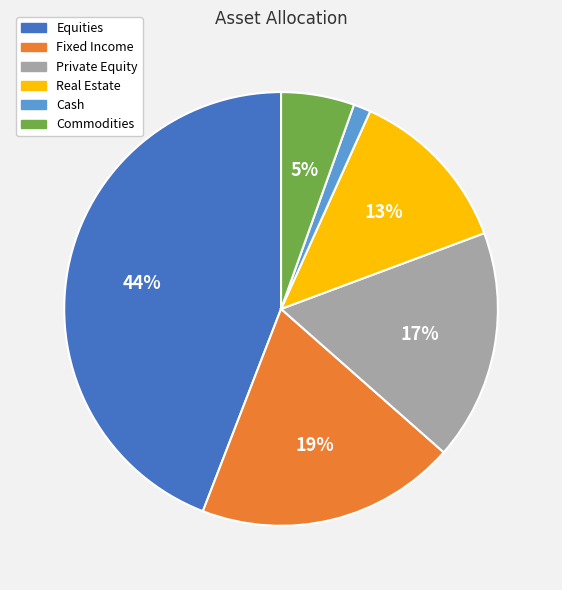

Between Cash and Equities, which is larger?

Equities